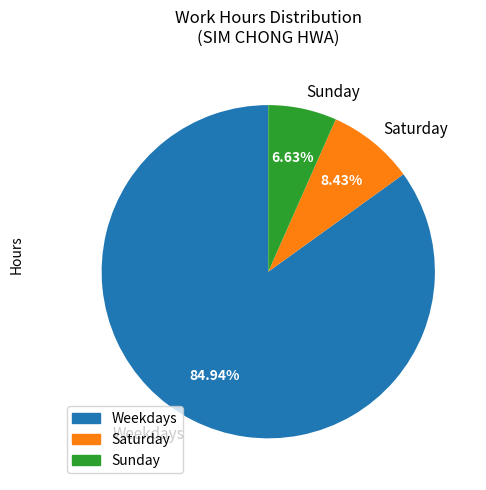

Rank the categories by value from lowest to highest.

Sunday, Saturday, Weekdays